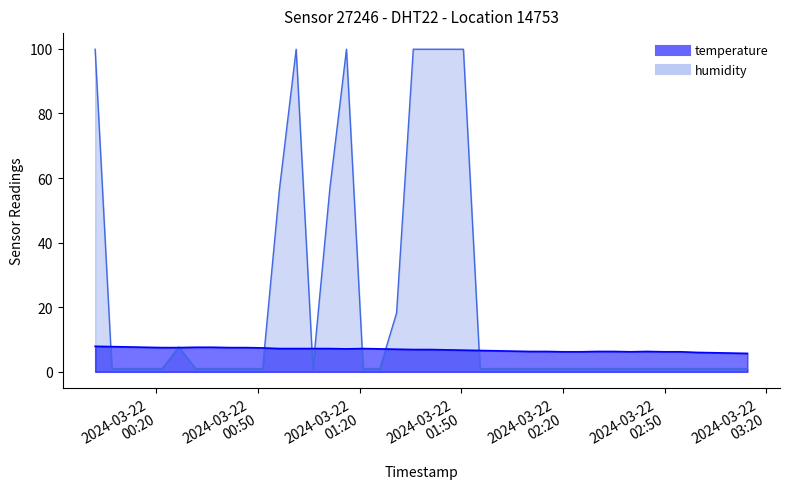

Rank the series by their average value, from highest to lowest.

humidity, temperature